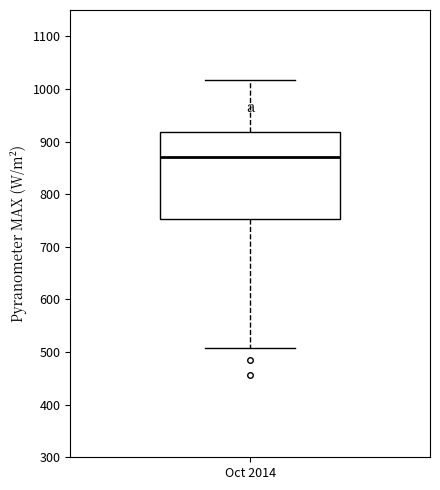

Transcribe this box plot: give where the median line is, the range the box spans, and where the two whiskers end, as read against the y-axis. The values are not printed on the chart, so give them approximately, as read against the axis.

median 870, box 750 to 920, whiskers 510 to 1020